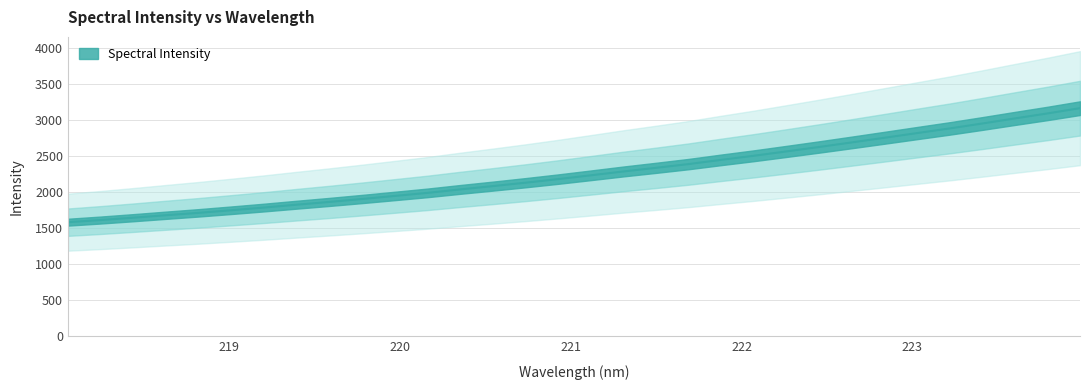

What is the sum of all values?

72380.9